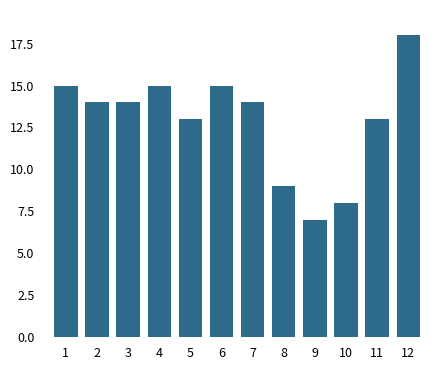

Reading left to right, extract all data points from this chart.

1=15	2=14	3=14	4=15	5=13	6=15	7=14	8=9	9=7	10=8	11=13	12=18